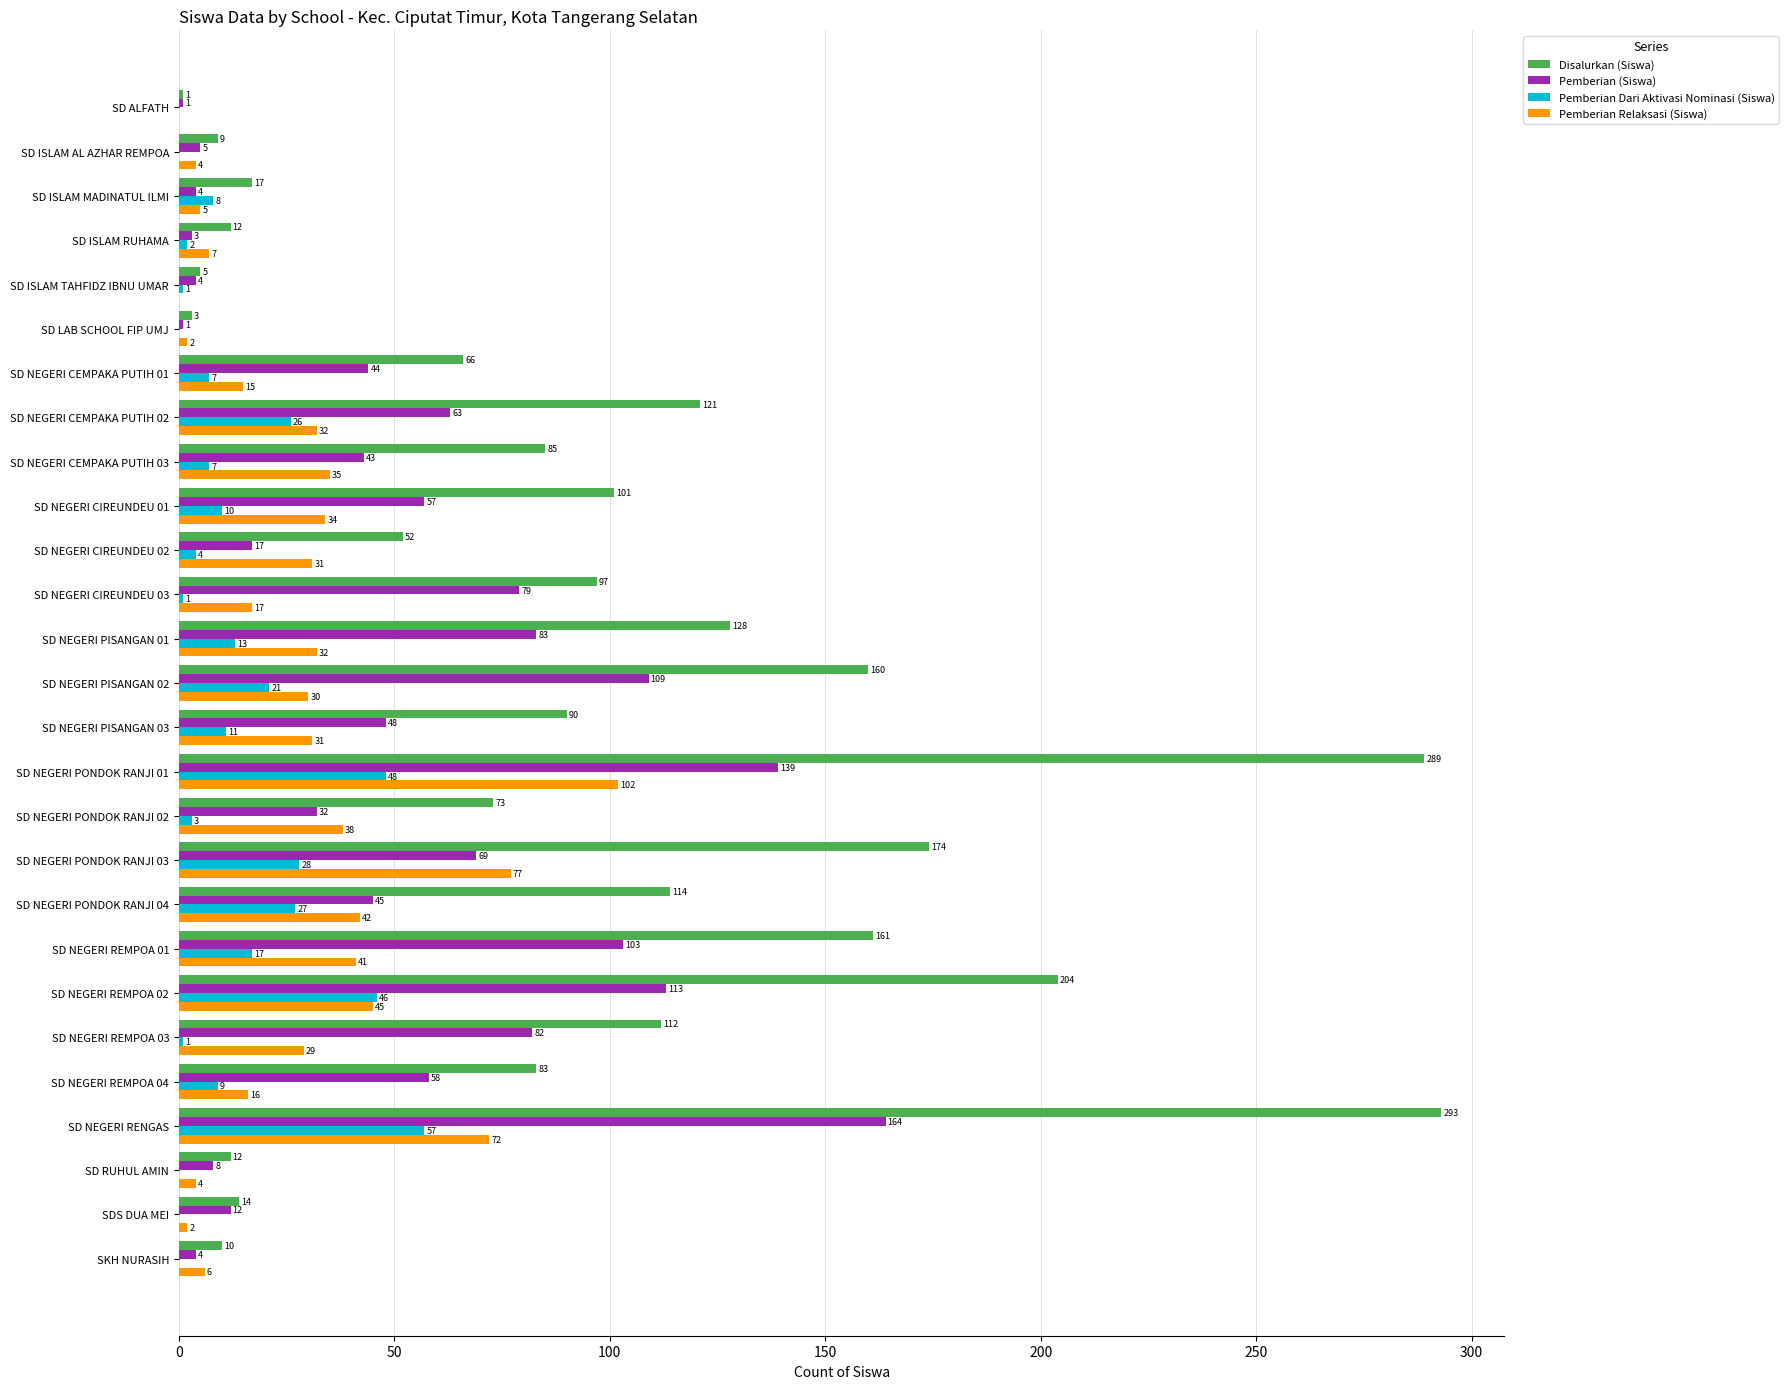

Is the value of Pemberian Dari Aktivasi Nominasi (Siswa) at SD NEGERI REMPOA 03 greater than the value of Disalurkan (Siswa) at SD NEGERI CIREUNDEU 03?

No